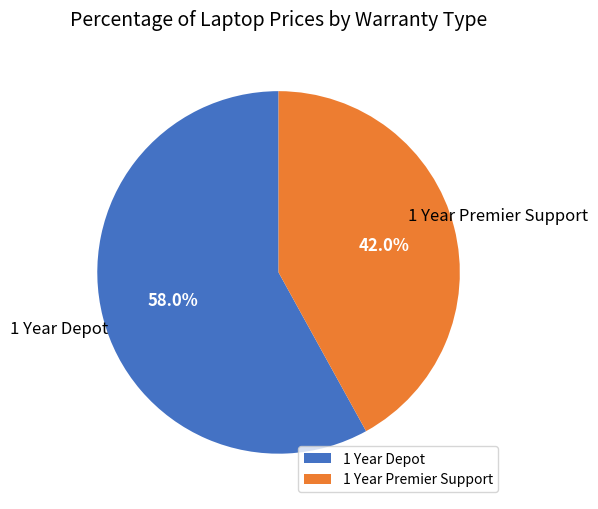

Rank the categories by value from highest to lowest.

1 Year Depot, 1 Year Premier Support